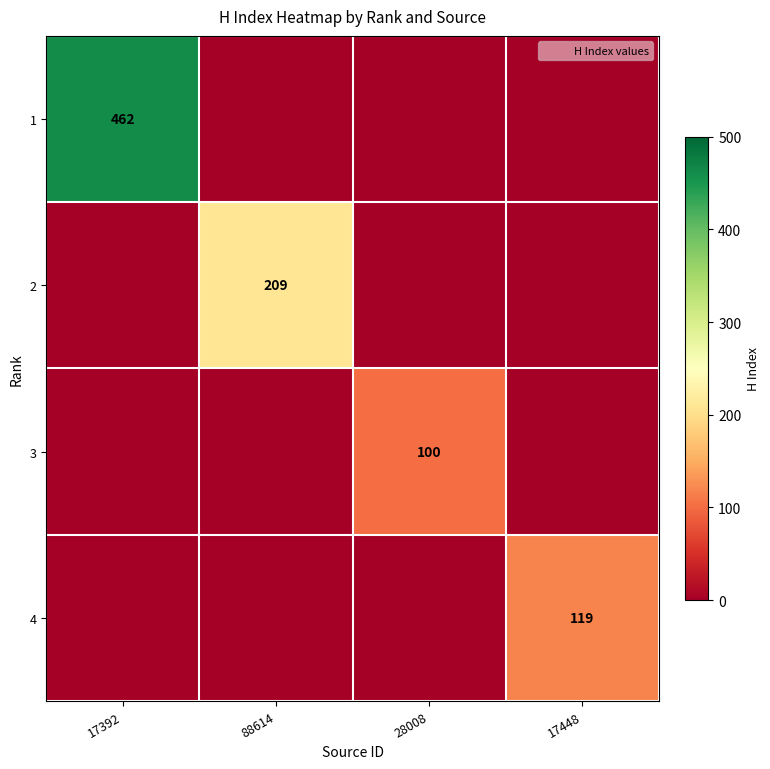

True or false: 2 has a value of -89 at 17392.

False